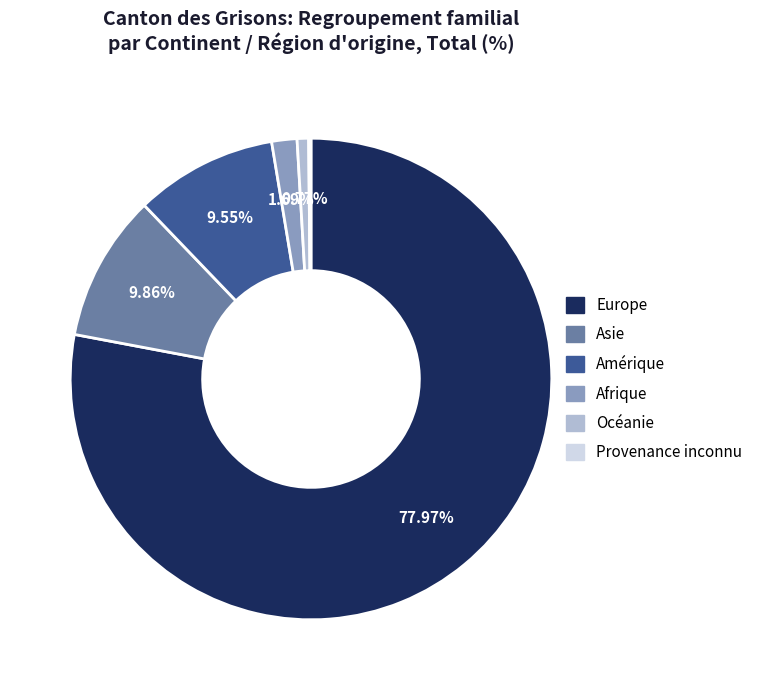

Which has a higher value, Océanie or Amérique?

Amérique